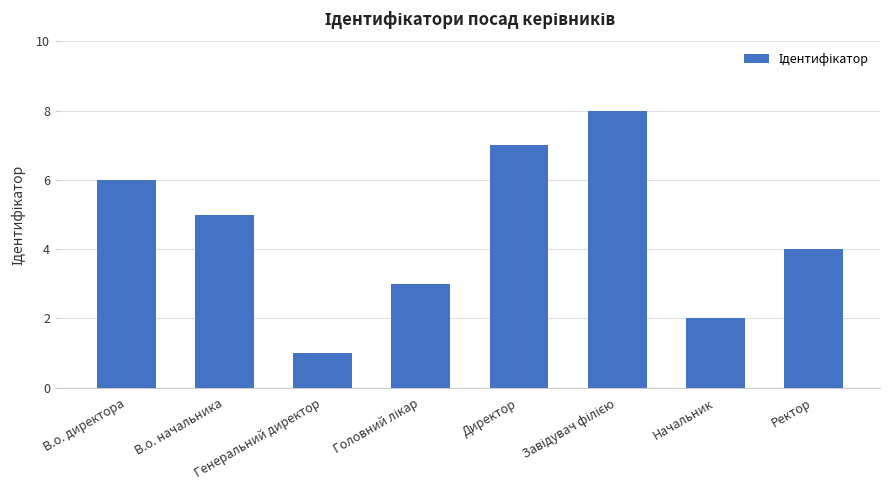

Does the chart contain any negative values?

No